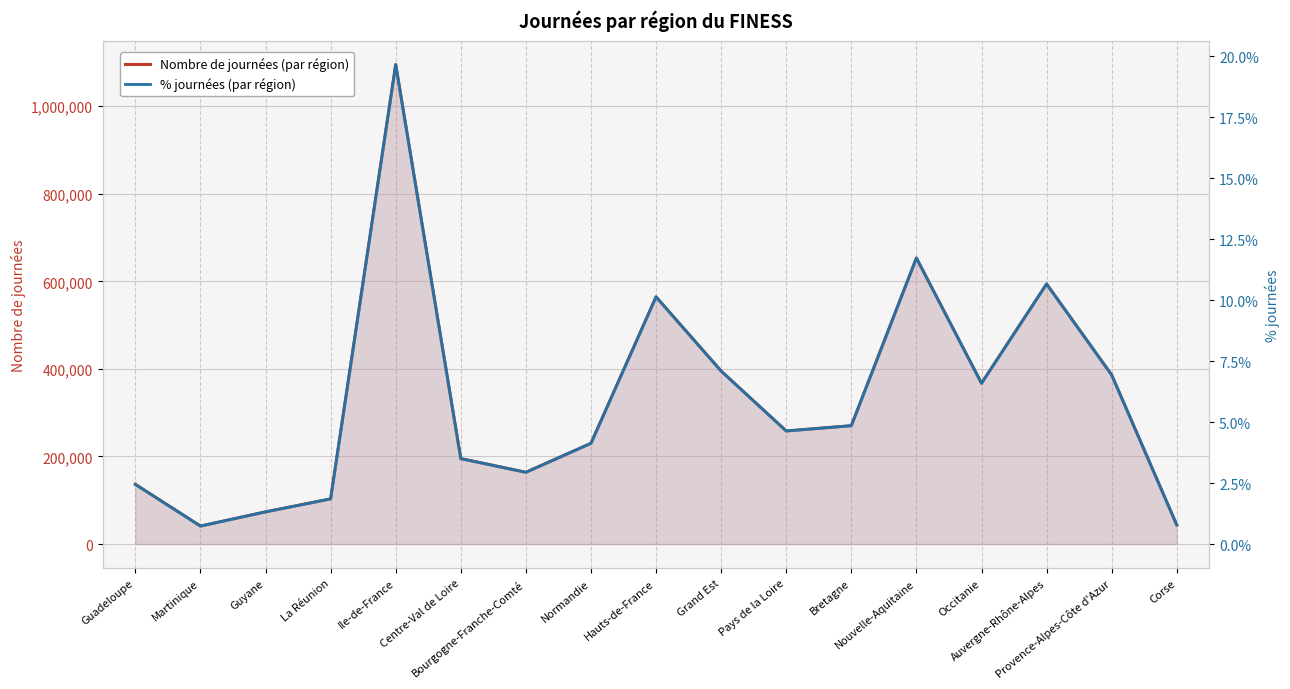

Between Normandie and Hauts-de-France, which is larger?

Hauts-de-France